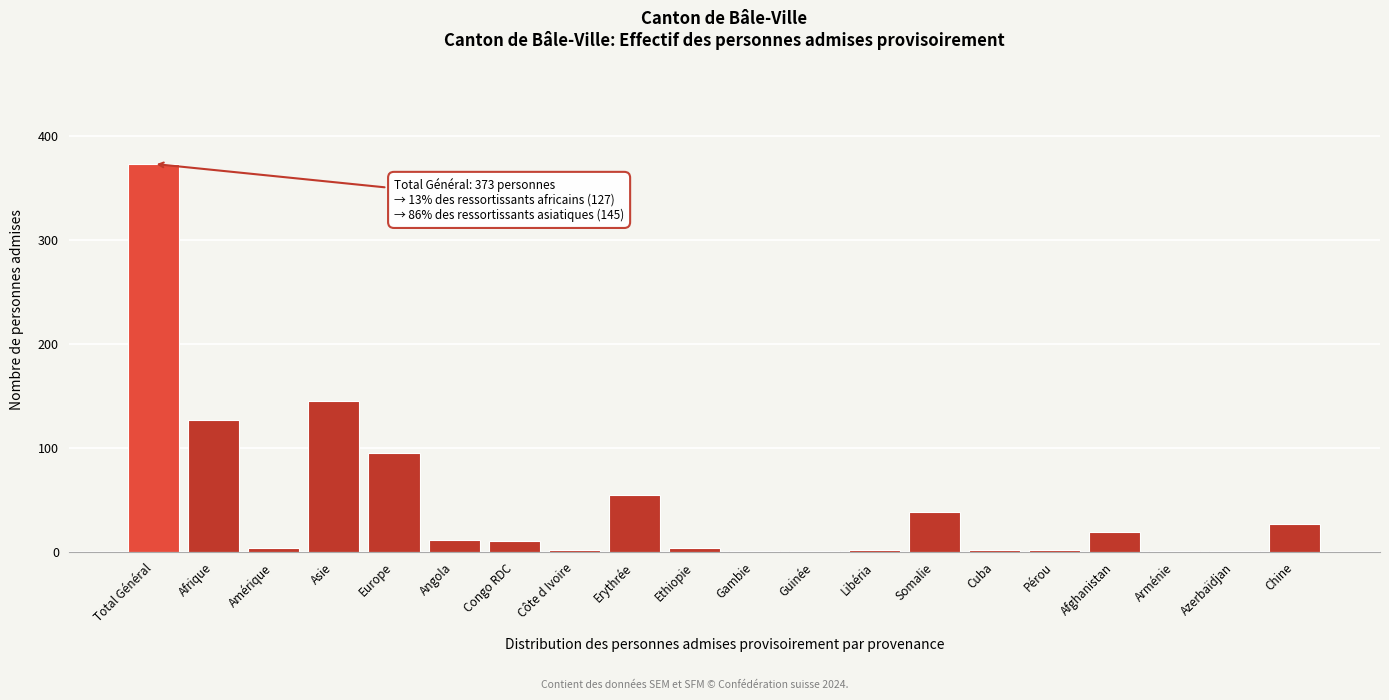

What is the approximate value at Erythrée?

55